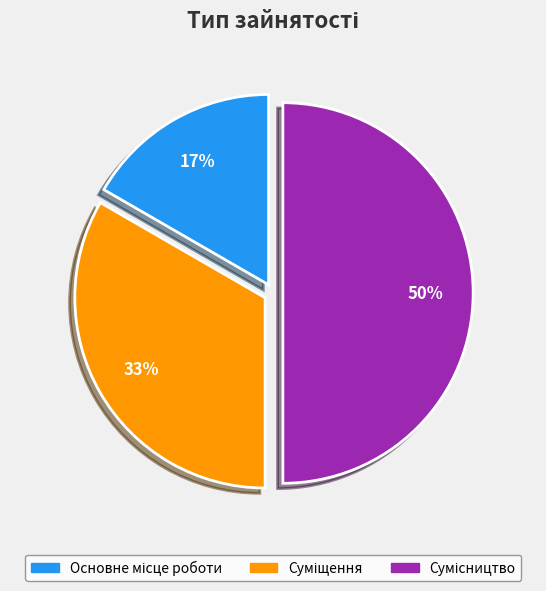

To the nearest percent, what is the average slice percentage?

33%